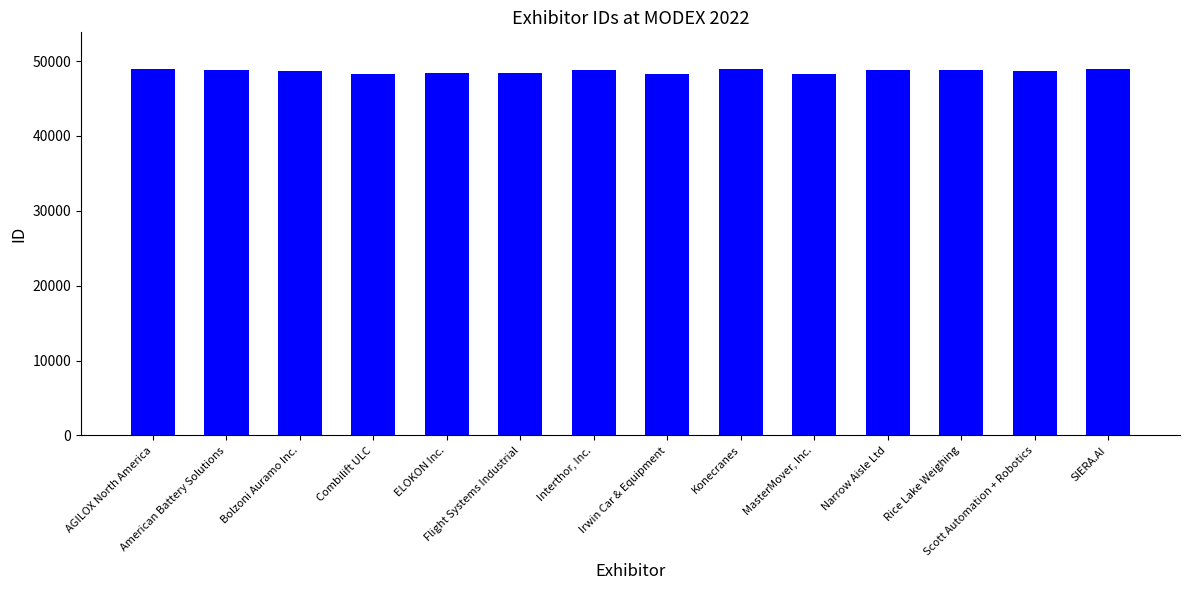

What is the sum of all values?

680975